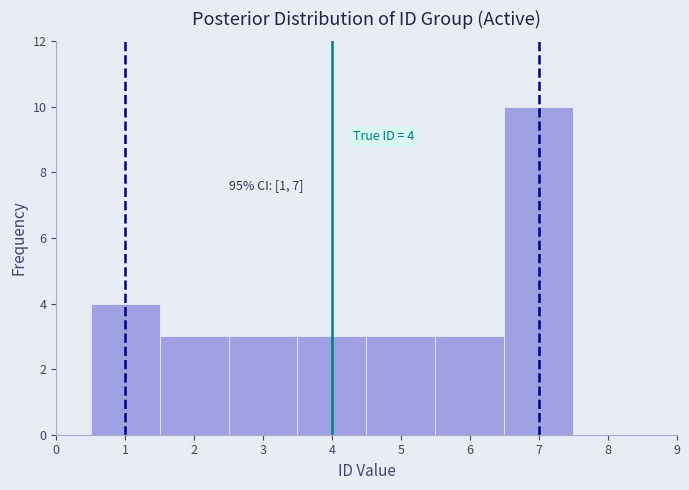

Over which range of the x-axis is the bar tallest?

6.5 to 7.5